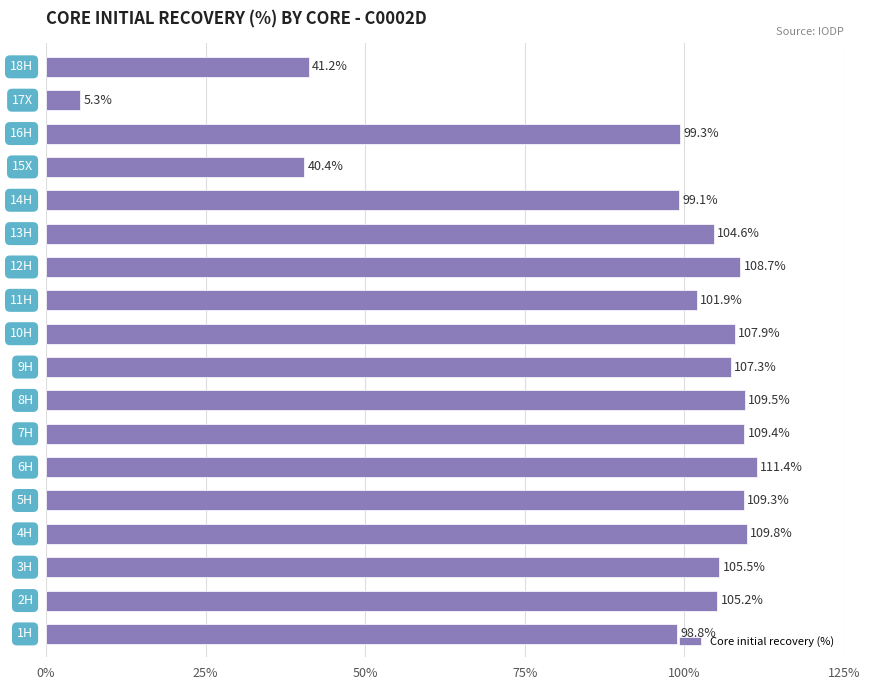

What is the minimum value shown in the chart?

5.3